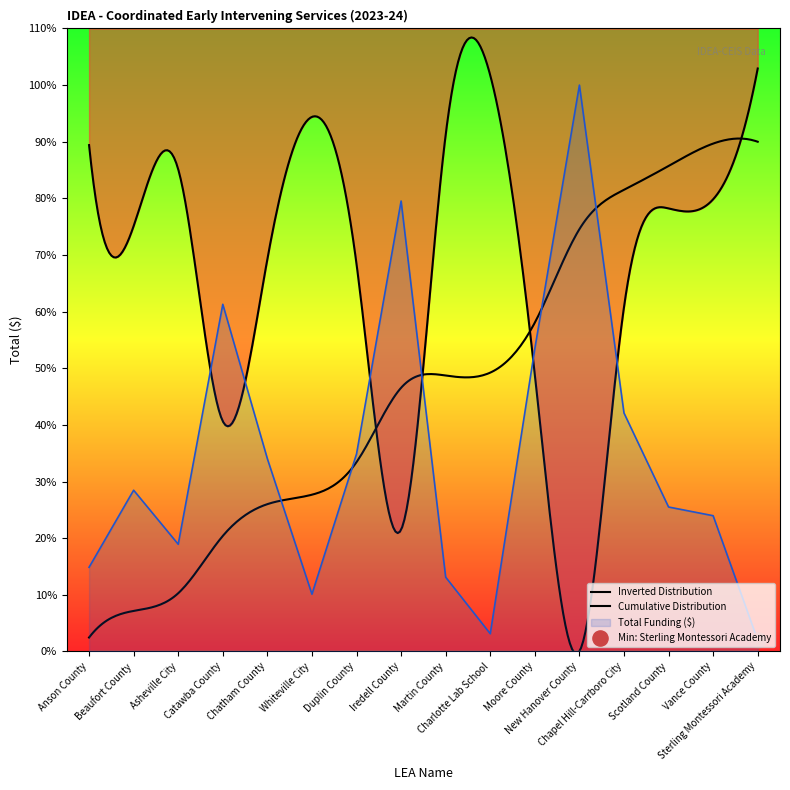

What is the change in value from Martin County to Scotland County?

+114549